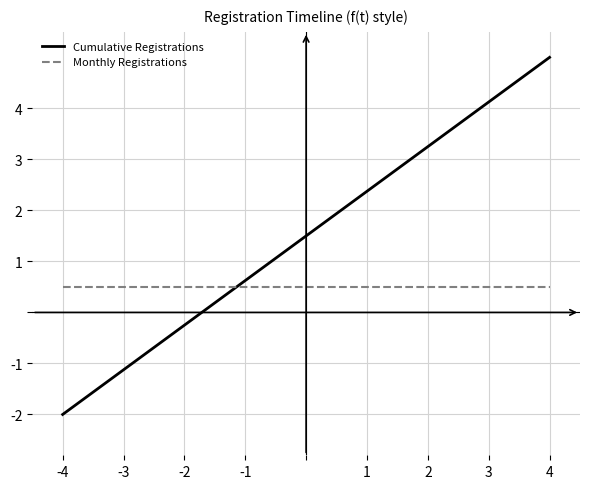

Which series has the widest spread of values?

Cumulative Registrations